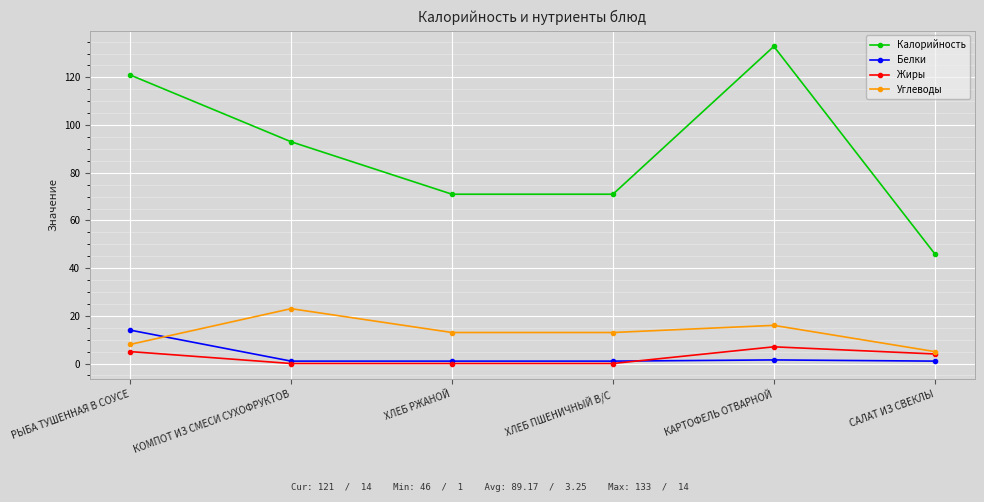

Which series changed the most between ХЛЕБ ПШЕНИЧНЫЙ В/С and КАРТОФЕЛЬ ОТВАРНОЙ?

Калорийность